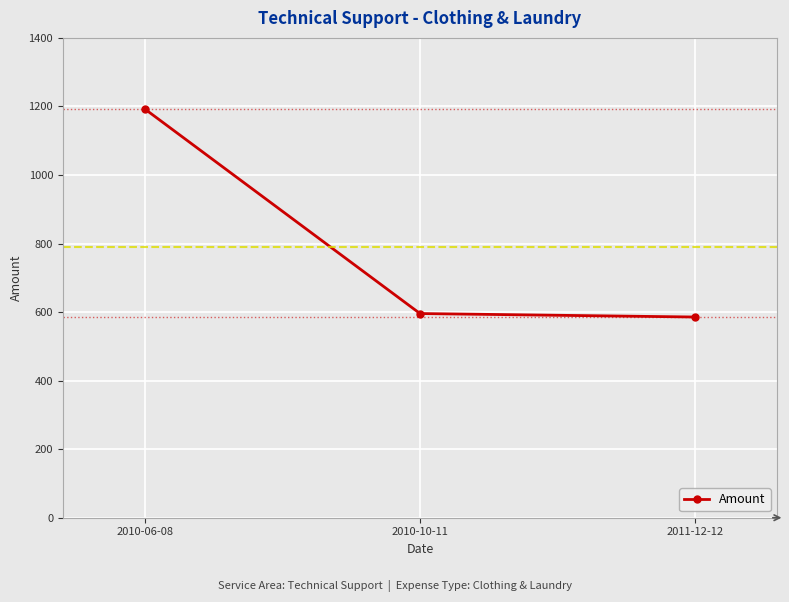

How many values are below 595?

1